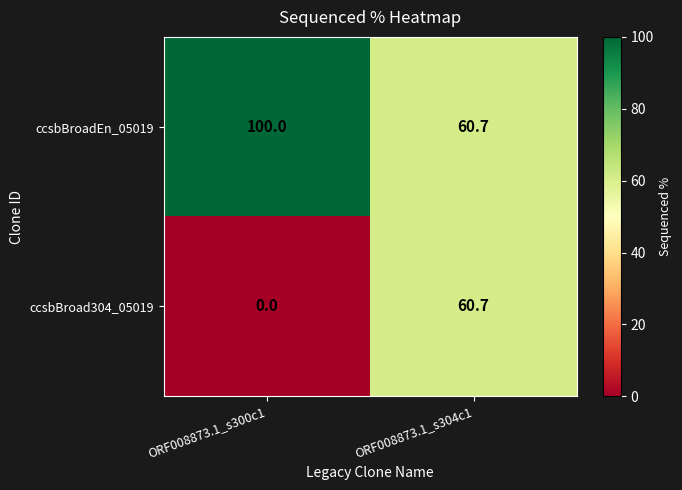

Count the number of categories in the chart.

2